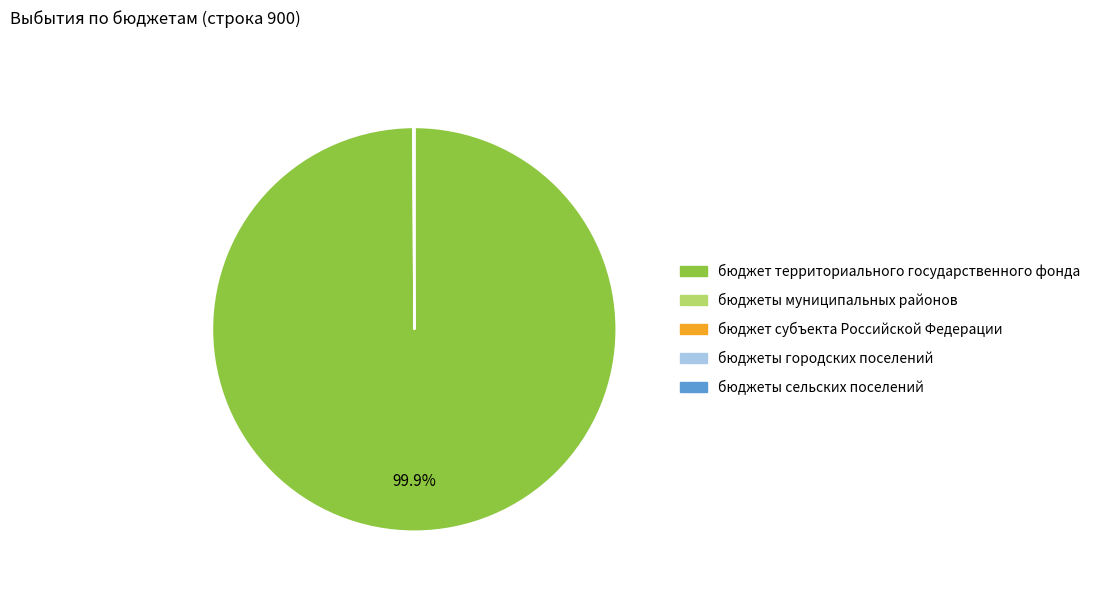

To the nearest percent, what percentage of the pie is бюджет территориального государственного фонда?

100%